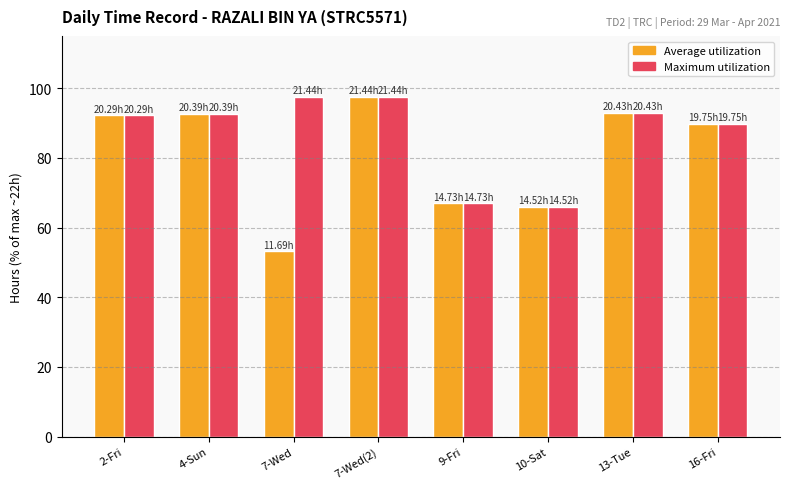

What is the difference between the second highest and minimum values in the Average utilization series?

39.7